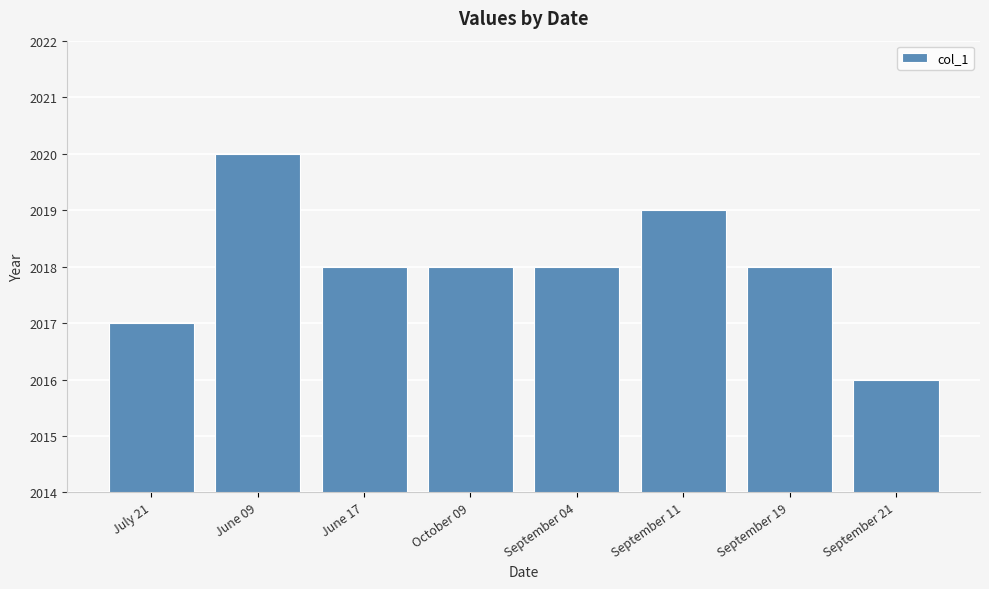

Reading left to right, extract all data points from this chart.

2017	2020	2018	2018	2018	2019	2018	2016